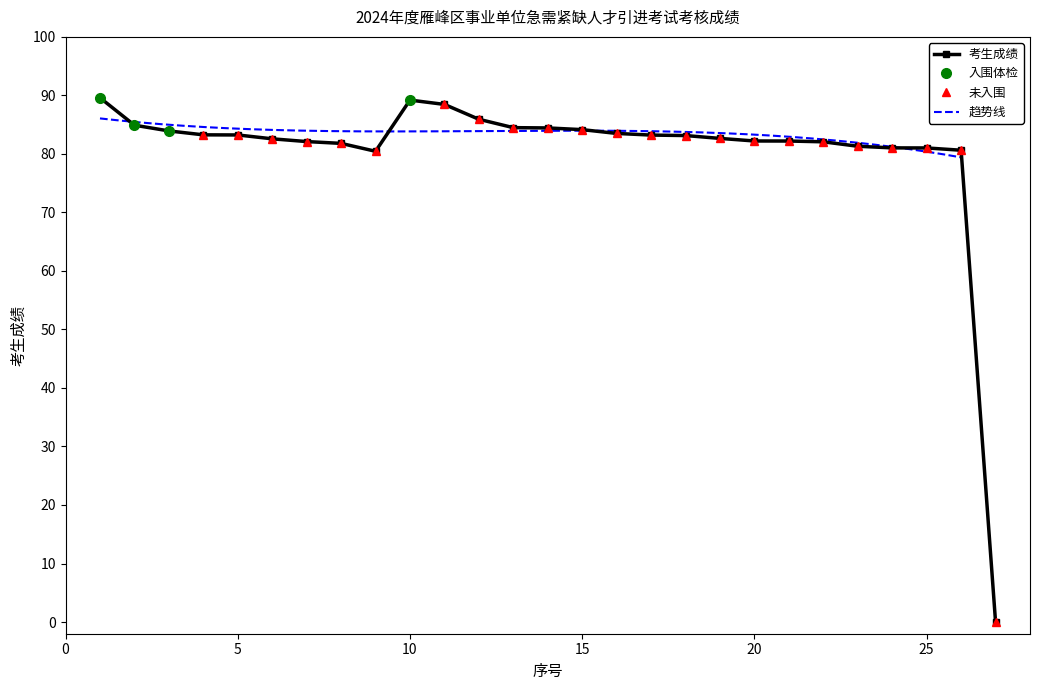

What is the value of the 24th point from the left?

81.0